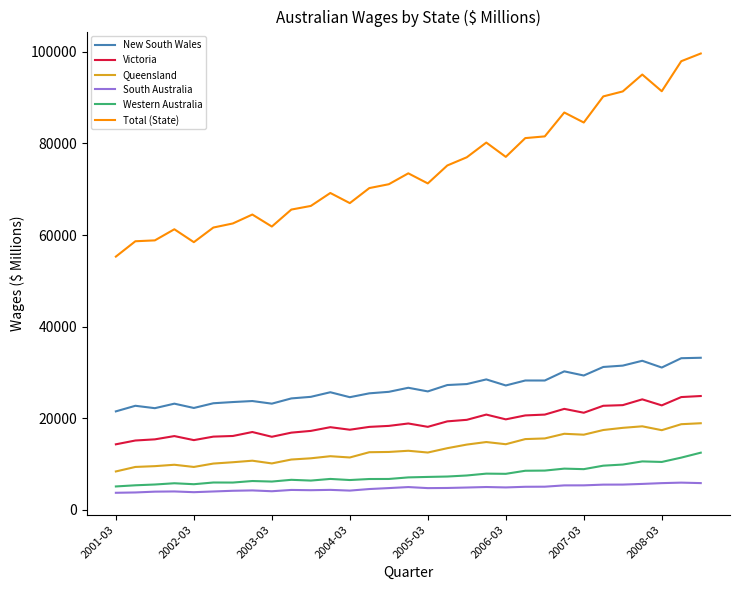

What is the minimum value for Western Australia?

5104